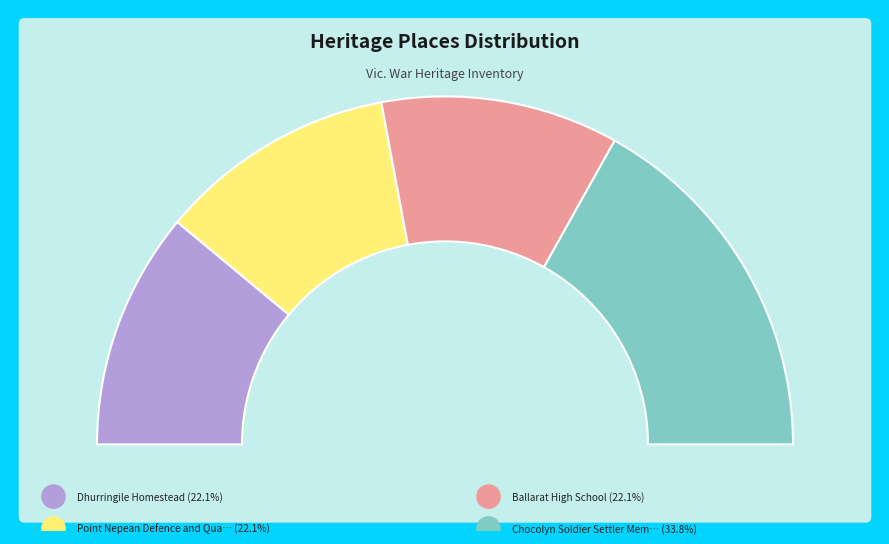

What is the smallest slice in the pie chart?

Dhurringile Homestead